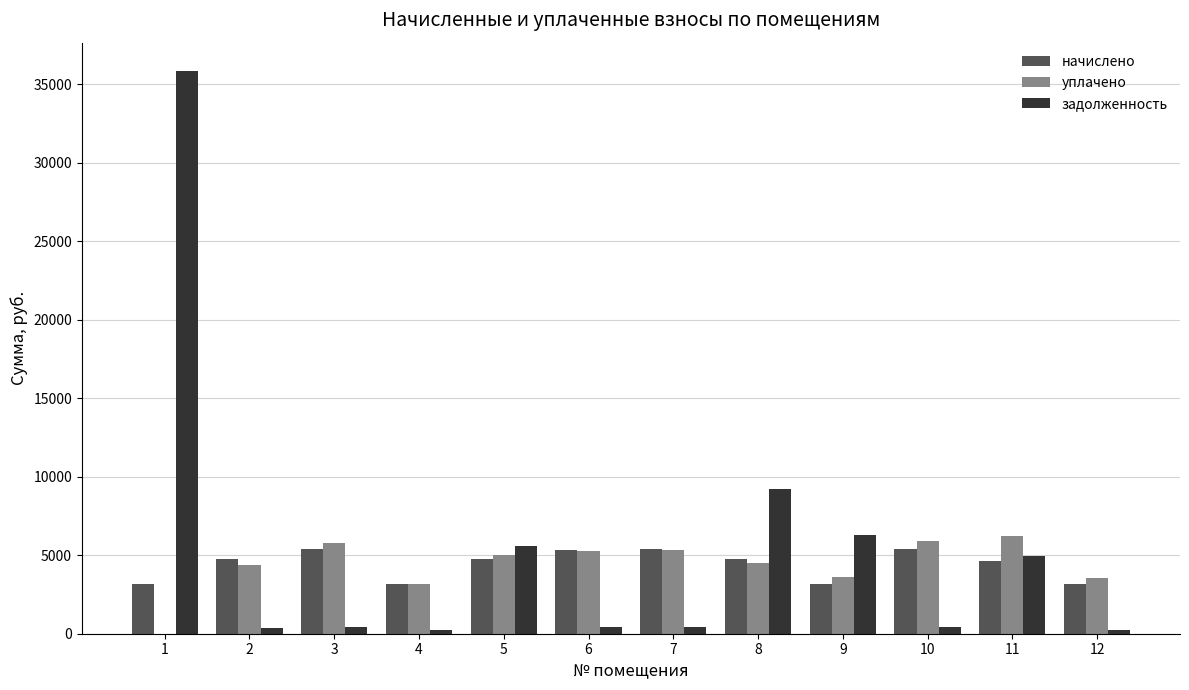

What is the sum of all задолженность values?

64632.6